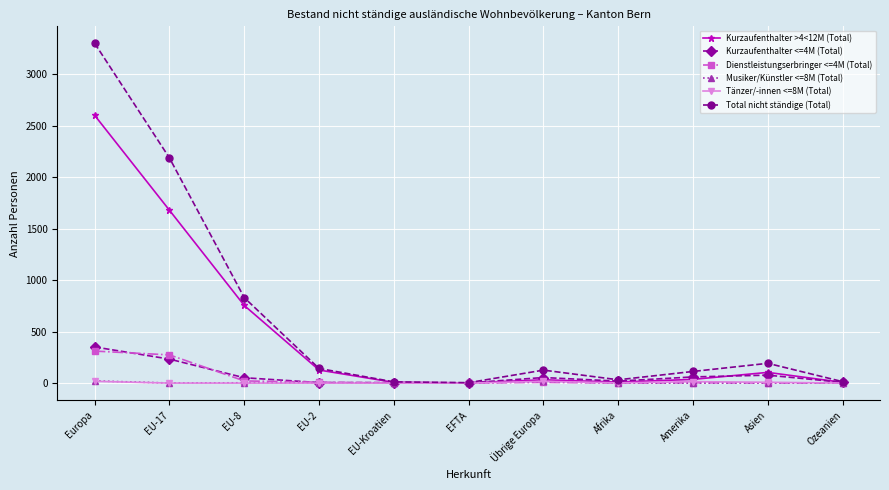

True or false: Total nicht ständige (Total) has more than 0 points higher than both neighbors.

True